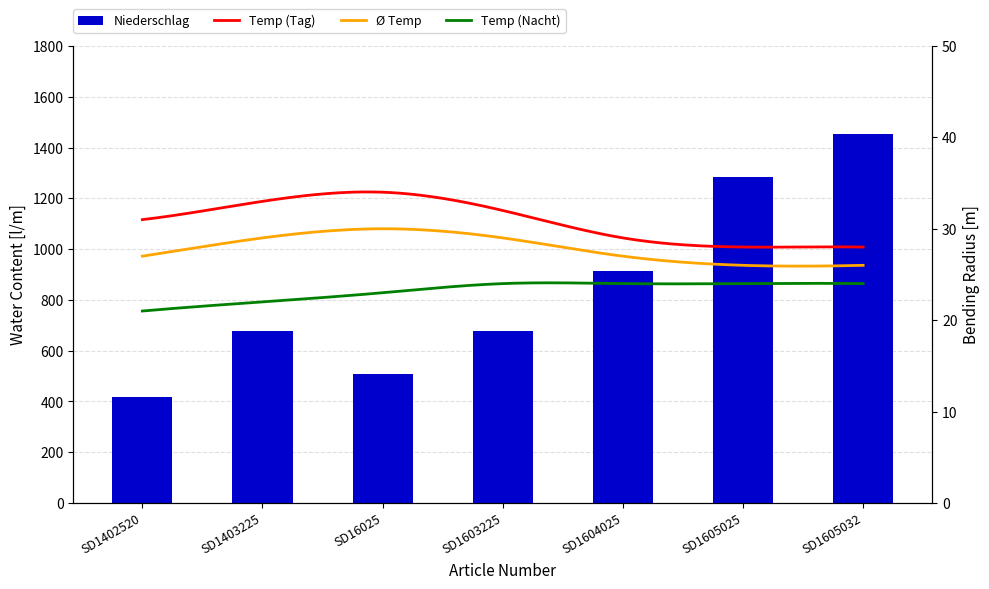

What is the approximate value at SD1402520?

417